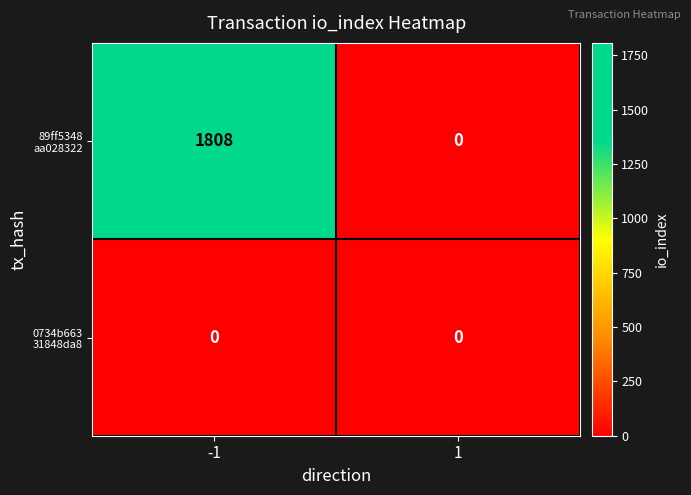

What is the total value across all series at -1?

1808